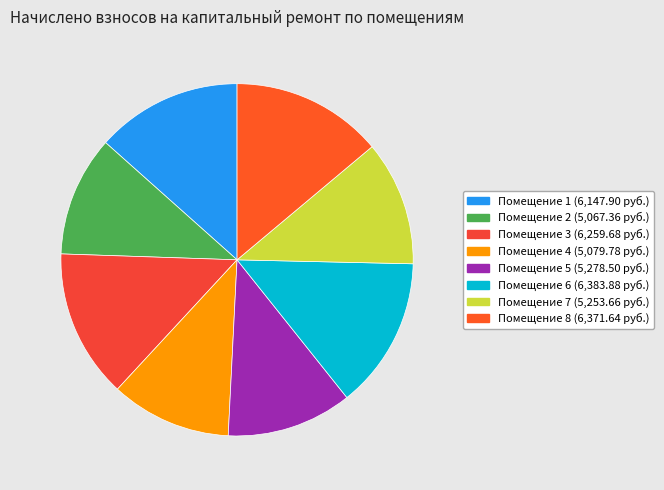

Rank the categories by value from highest to lowest.

6, 8, 3, 1, 5, 7, 4, 2